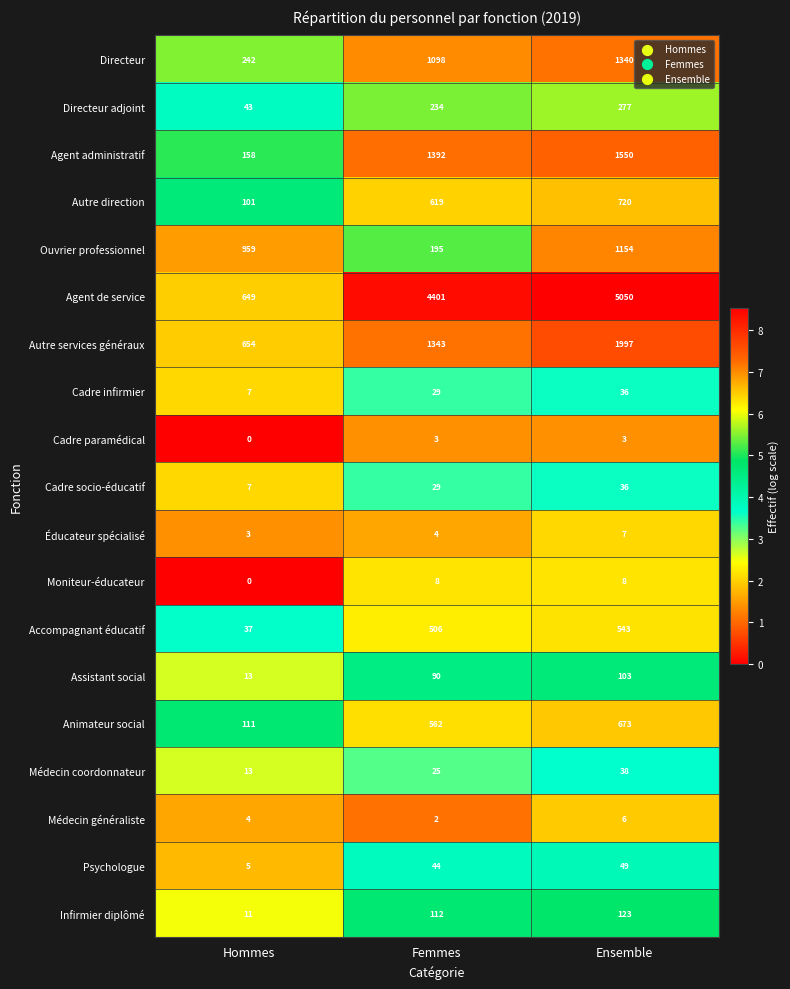

True or false: Cadre infirmier has a value of 43 at Femmes.

False